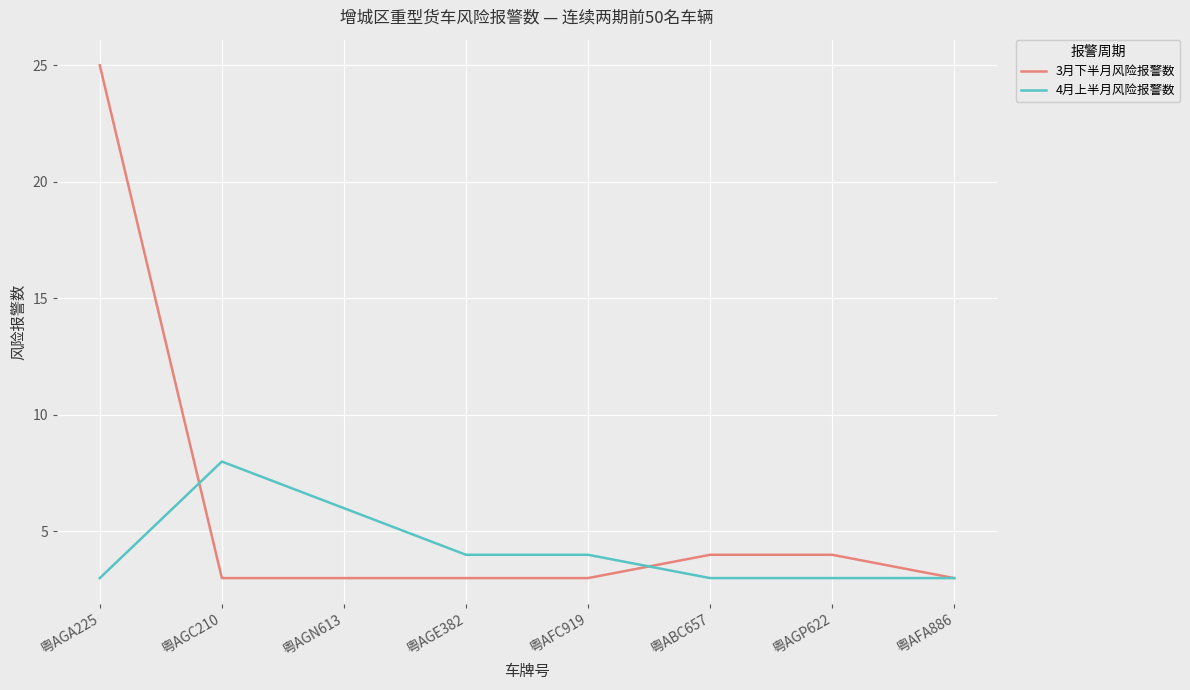

Reading right to left, what are all the values shown in this chart?

3月下半月风险报警数: 粤AFA886=3	粤AGP622=4	粤ABC657=4	粤AFC919=3	粤AGE382=3	粤AGN613=3	粤AGC210=3	粤AGA225=25
4月上半月风险报警数: 粤AFA886=3	粤AGP622=3	粤ABC657=3	粤AFC919=4	粤AGE382=4	粤AGN613=6	粤AGC210=8	粤AGA225=3